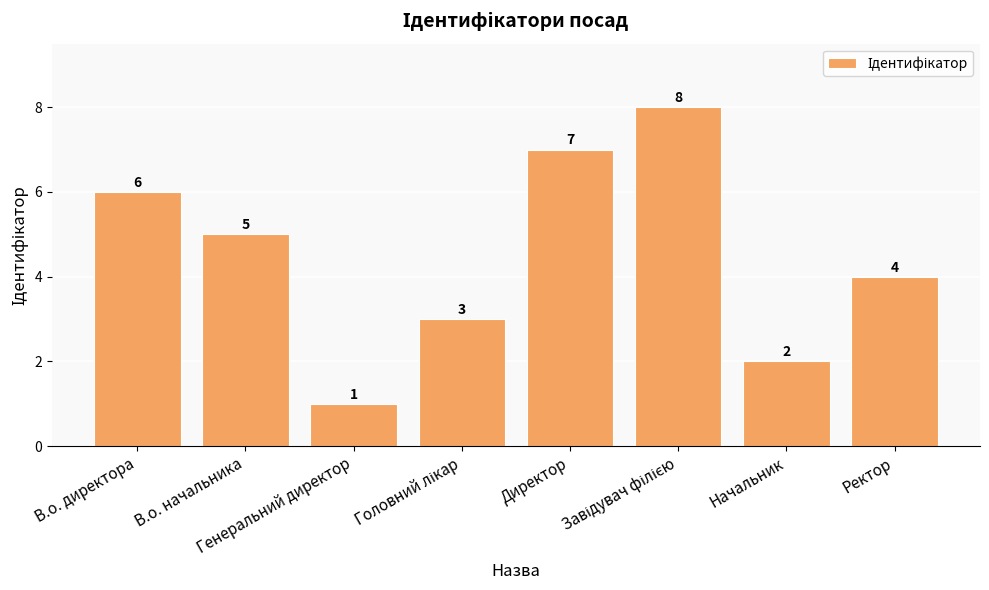

The chart shows a value of 8 at В.о. начальника. True or false?

False